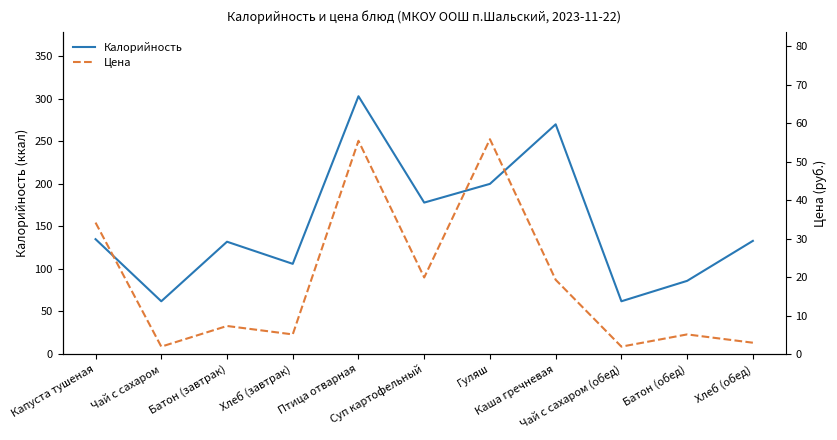

At Хлеб (обед), list the series in order from largest to smallest.

Калорийность, Цена